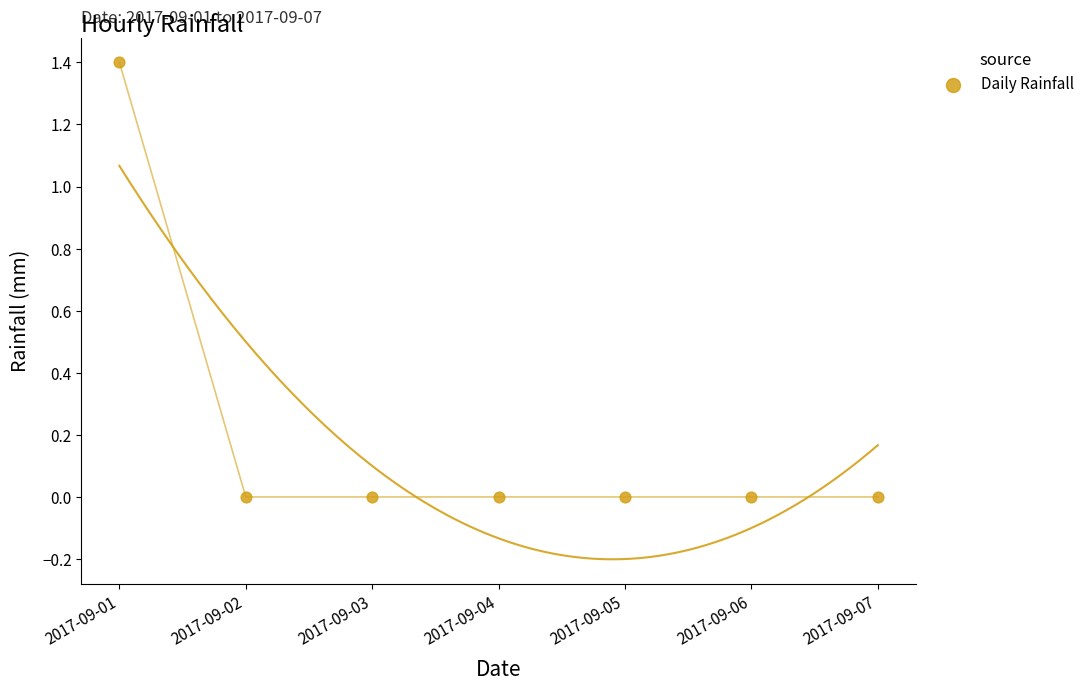

What is the range of Y values (max minus min)?

1.4